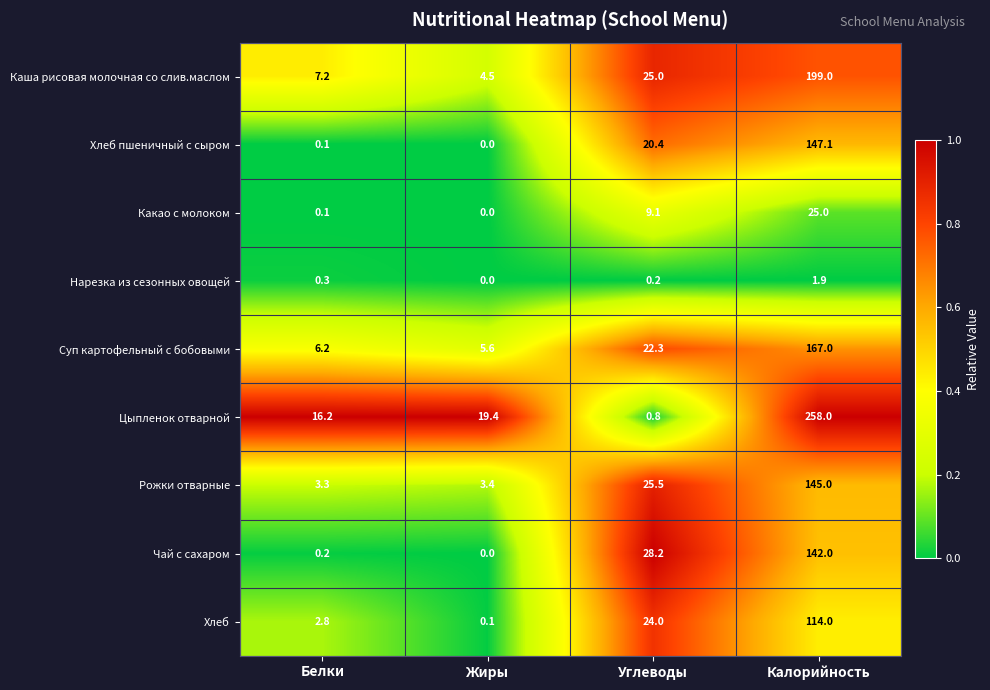

List the series in order of their peak value, highest first.

Цыпленок отварной, Каша рисовая молочная со слив.маслом, Суп картофельный с бобовыми, Хлеб пшеничный с сыром, Рожки отварные, Чай с сахаром, Хлеб, Какао с молоком, Нарезка из сезонных овощей